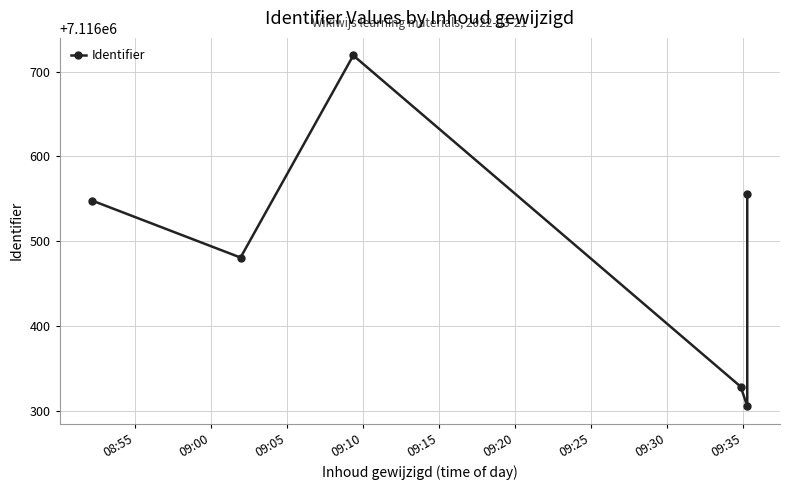

What is the ratio of the value at 09:10 to the value at 09:00?

1.0